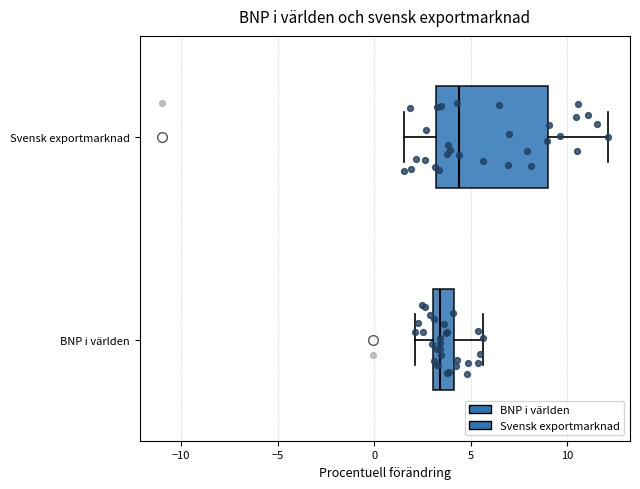

Comparing the boxes themselves (not the whiskers), which one is the widest?

Svensk exportmarknad